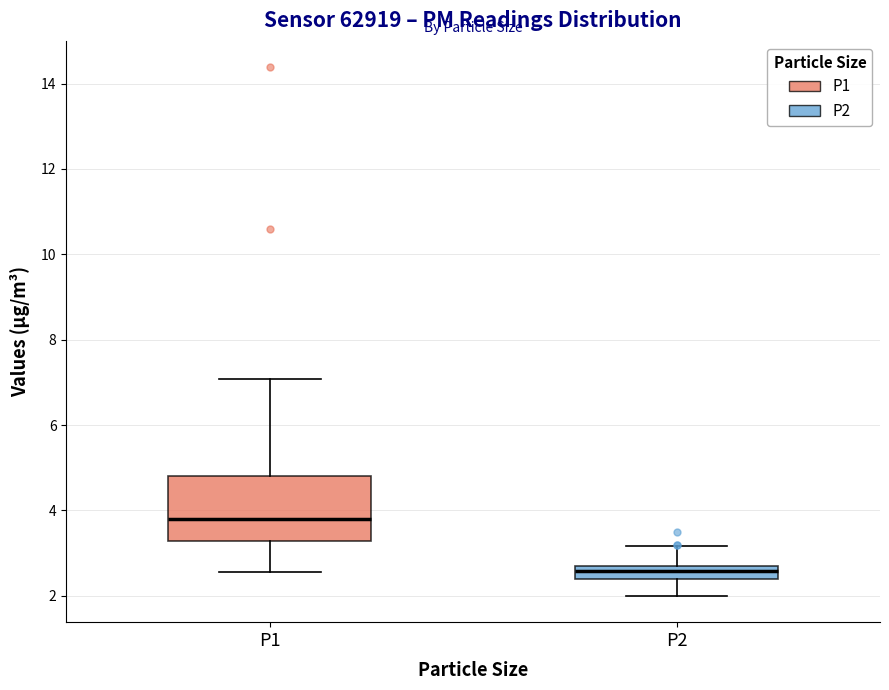

Where does the lower whisker of the box for P1 end on the y-axis? The values are not printed on the chart, so give them approximately, as read against the axis.

2.6